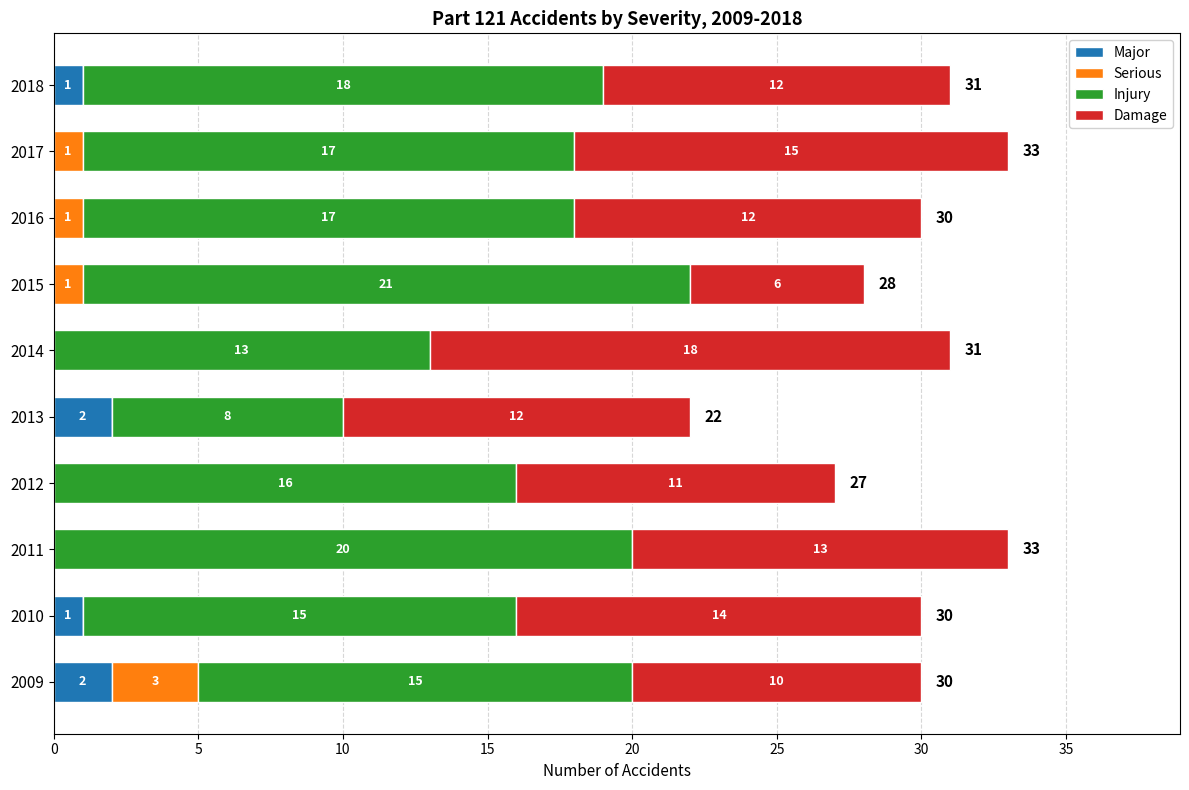

What is the total value across all series at 2018?

31